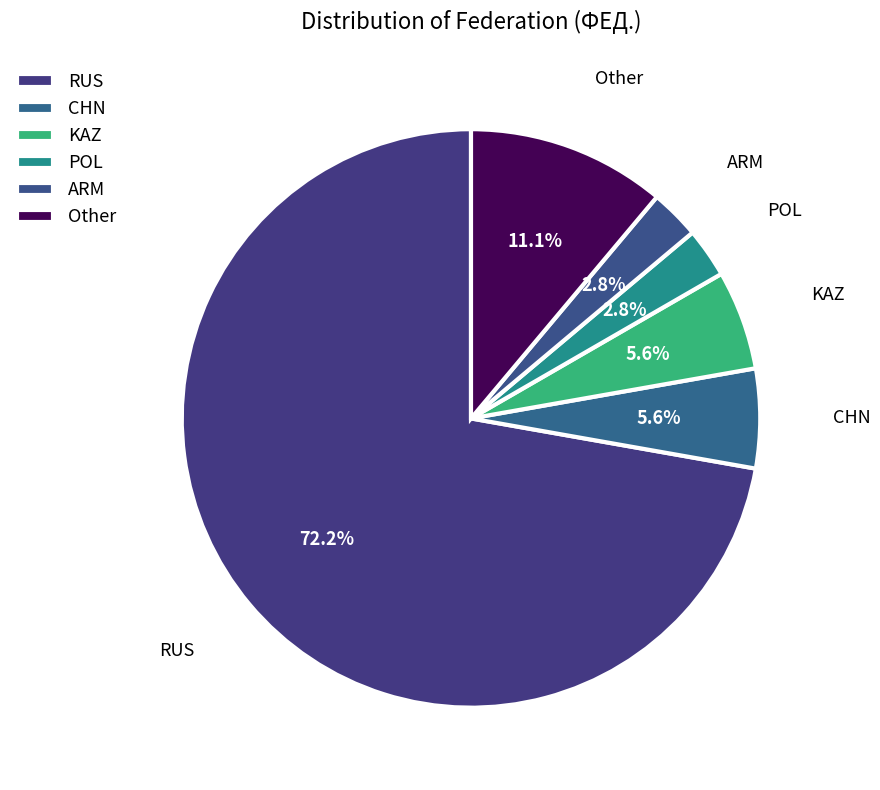

Which category has the smallest portion of the pie?

ARM